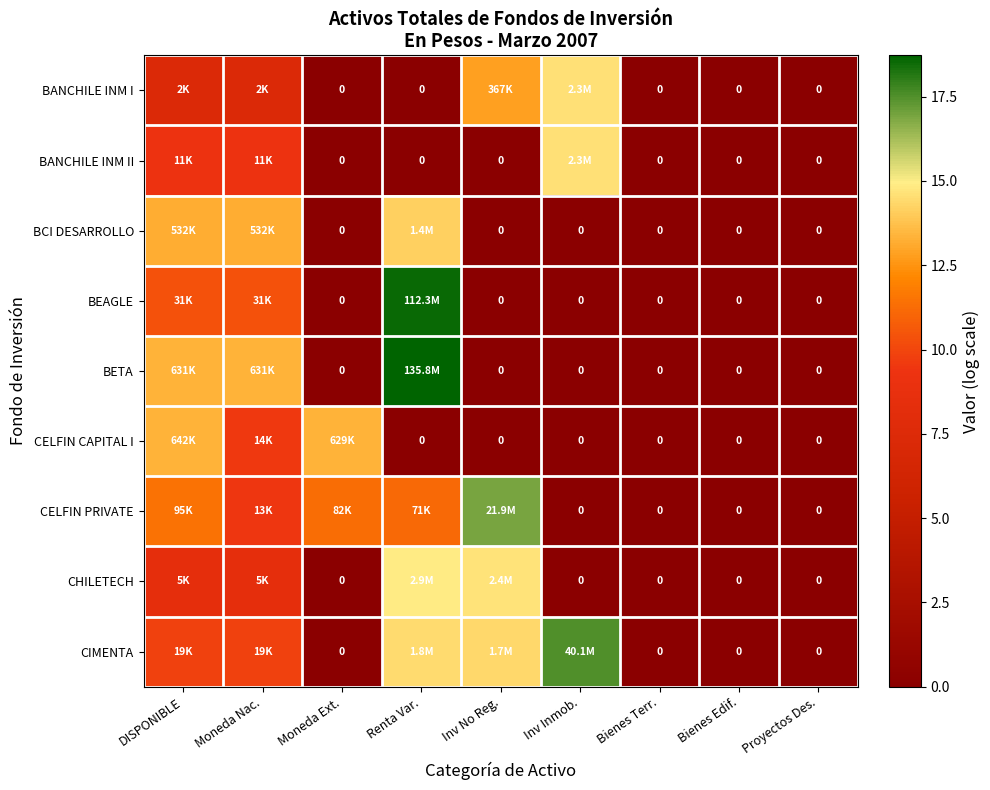

Which series has the widest spread of values?

BETA